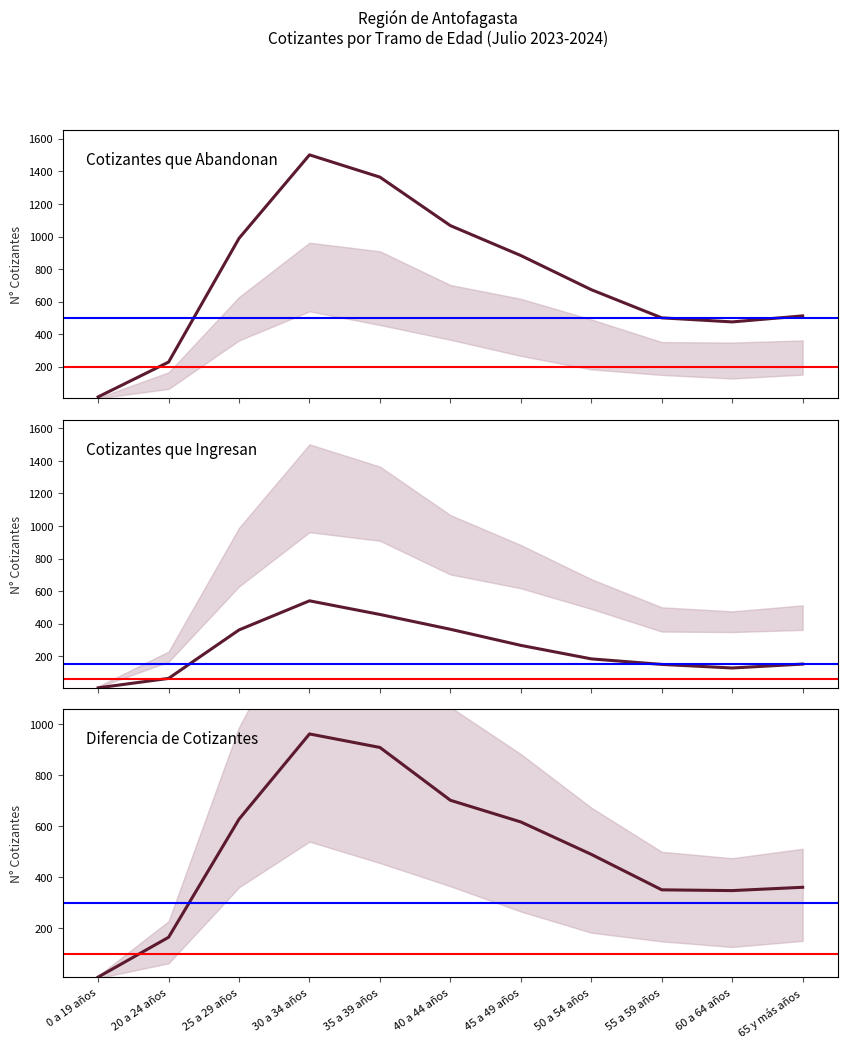

Rank the categories by Diferencia de Cotizantes value from lowest to highest.

0 a 19 años, 20 a 24 años, 60 a 64 años, 55 a 59 años, 65 y más años, 50 a 54 años, 45 a 49 años, 25 a 29 años, 40 a 44 años, 35 a 39 años, 30 a 34 años